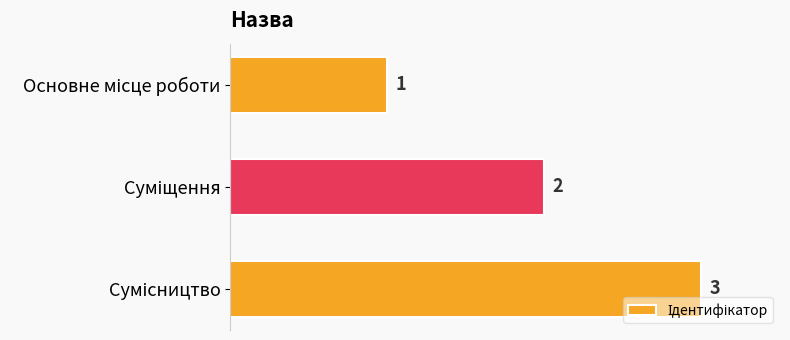

Count the values in the range 1 to 3.

3